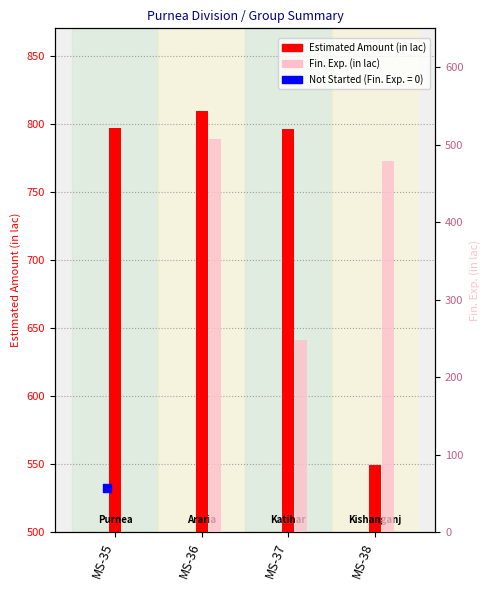

Which series reaches the maximum Y coordinate?

Estimated Amount (in lac)